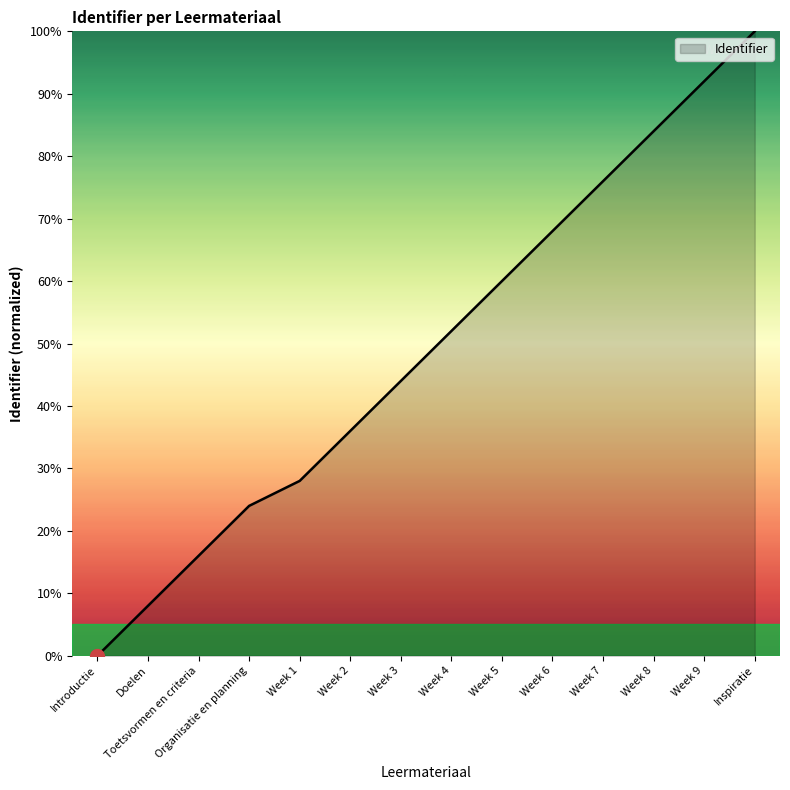

The value at Week 7 is 76.0. True or false?

True